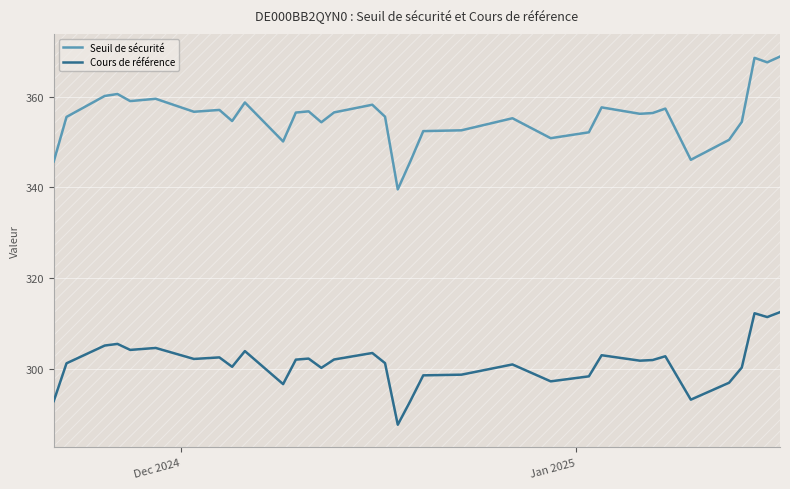

Reading left to right, list all the values displayed in this chart.

Seuil de sécurité: 345.7	355.5	360.1	360.6	359.0	359.5	356.7	357.1	354.6	358.7	350.1	356.5	356.8	354.4	356.5	358.2	355.6	339.6	345.8	352.4	352.6	355.2	350.8	352.1	357.6	356.2	356.4	357.4	346.1	350.5	354.4	368.5	367.5	368.8
Cours de référence: 293.0	301.3	305.2	305.6	304.2	304.7	302.3	302.6	300.5	304.0	296.7	302.1	302.3	300.3	302.1	303.6	301.3	287.8	293.1	298.6	298.8	301.1	297.3	298.4	303.1	301.9	302.0	302.9	293.3	297.0	300.4	312.3	311.5	312.6